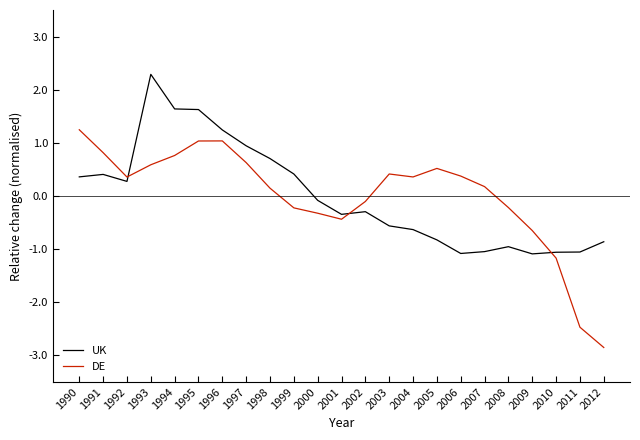

What is the maximum value shown in the chart?

2.3